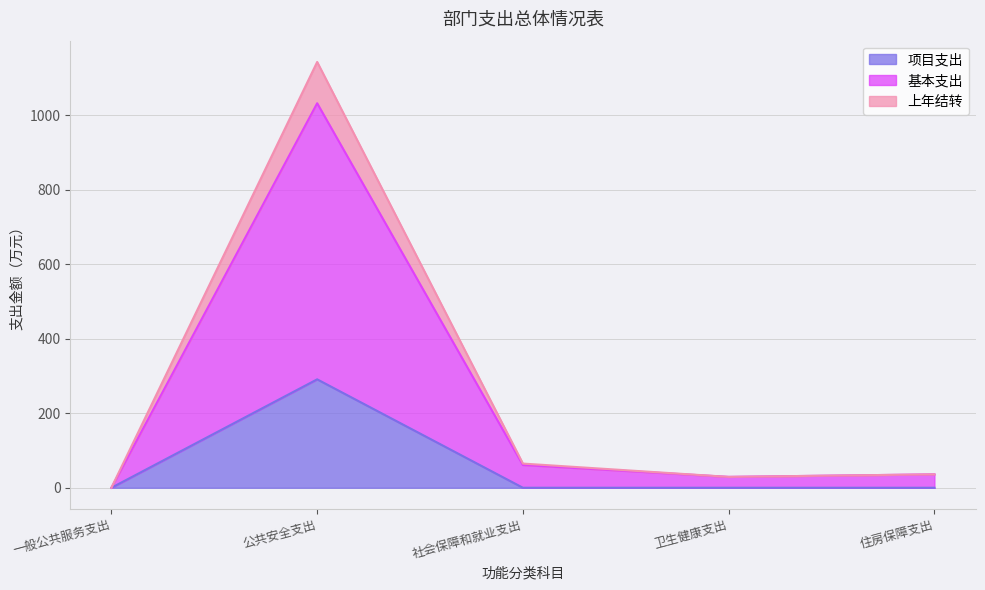

What is the difference between the maximum and minimum values in the 基本支出 series?

1032.0